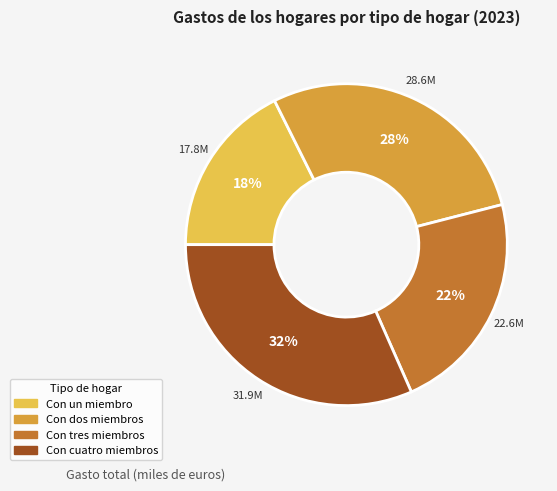

Between Con un miembro and Con cuatro miembros, which is larger?

Con cuatro miembros